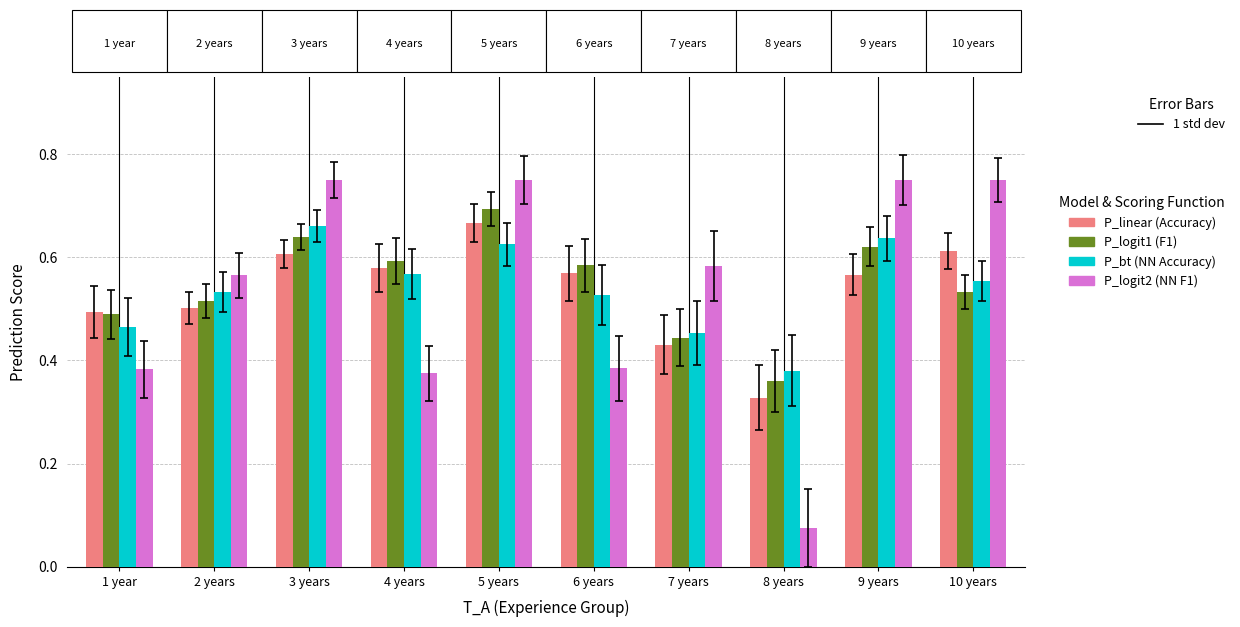

At which label does P_logit2 (NN F1) reach its minimum?

8 years